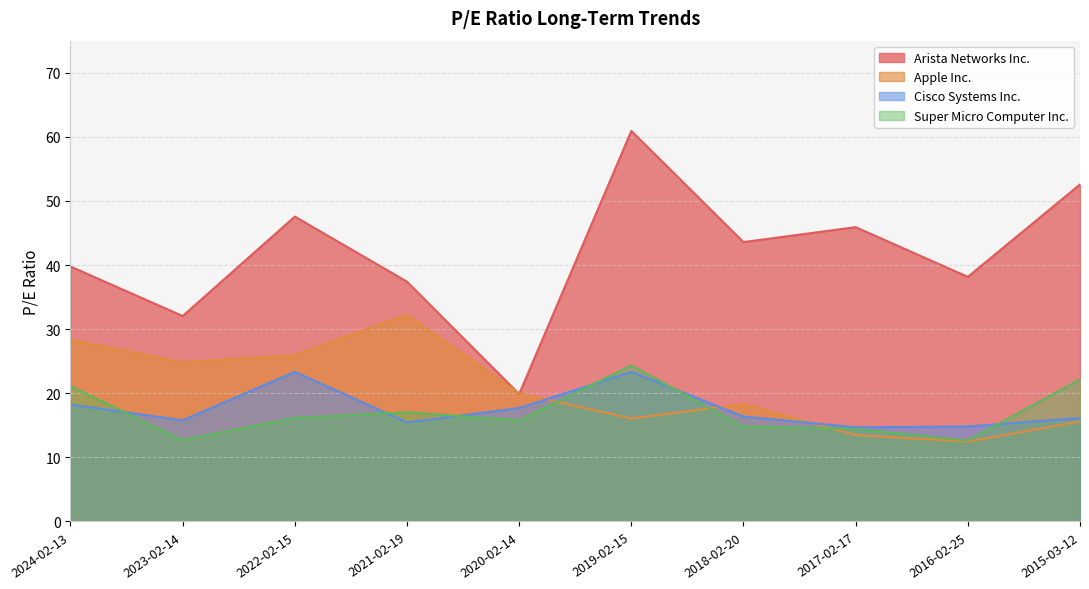

Which series has the largest total across all categories?

Arista Networks Inc.